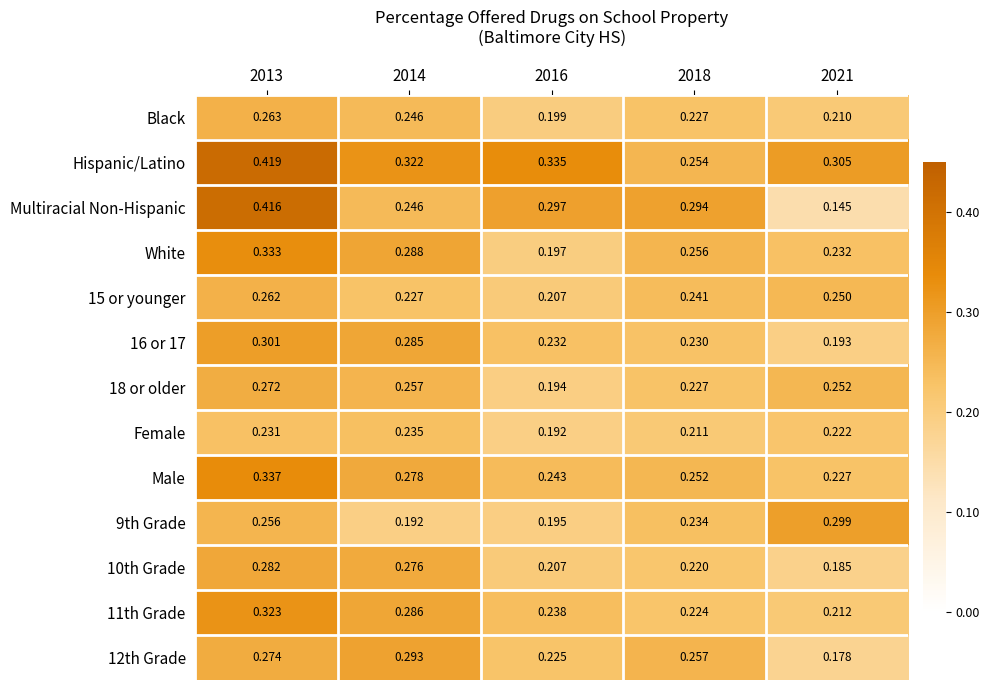

Count the number of data series in this chart.

13